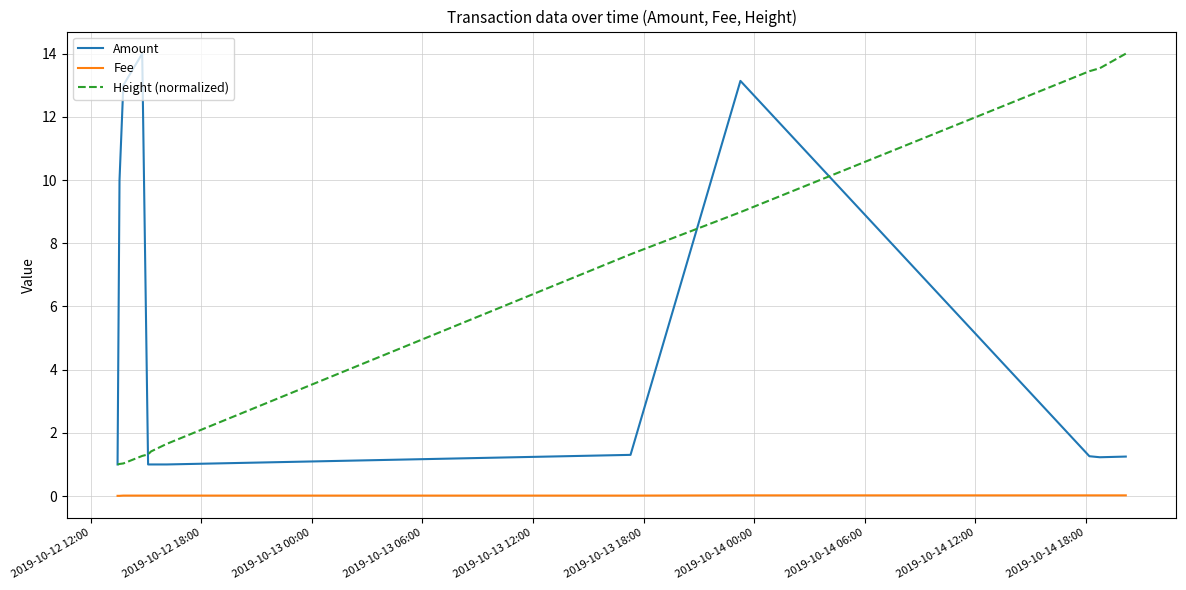

What is the maximum value shown in the chart?

14.0